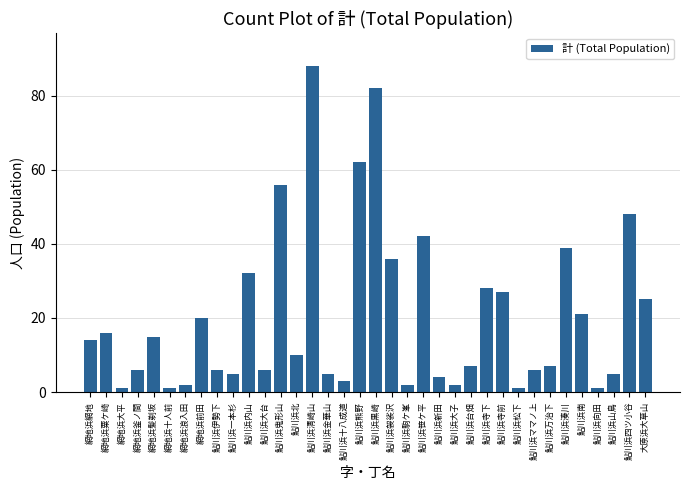

True or false: the data shows 62 at 鮎川浜熊野.

True